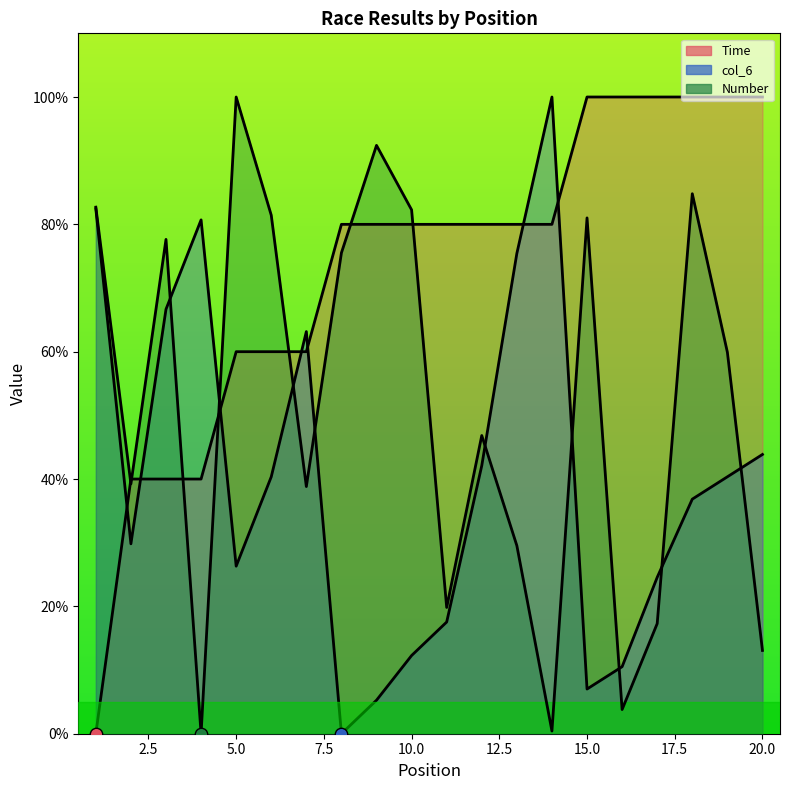

What are all the series names shown in the legend?

Time, col_6, Number